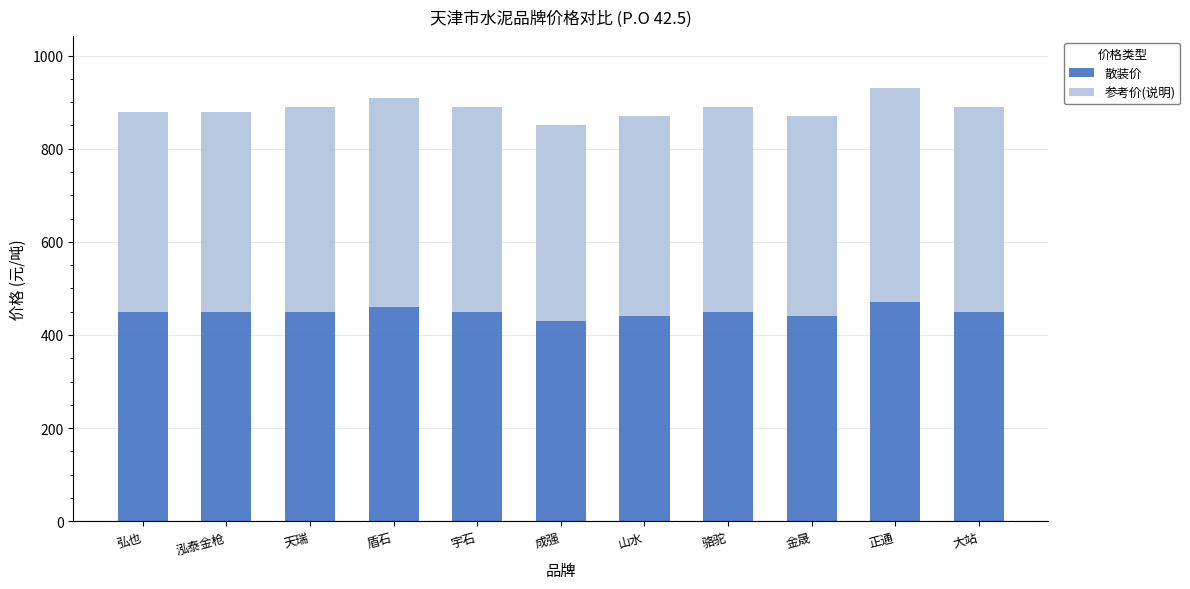

What is the difference between the maximum and minimum values in the 散装价 series?

40